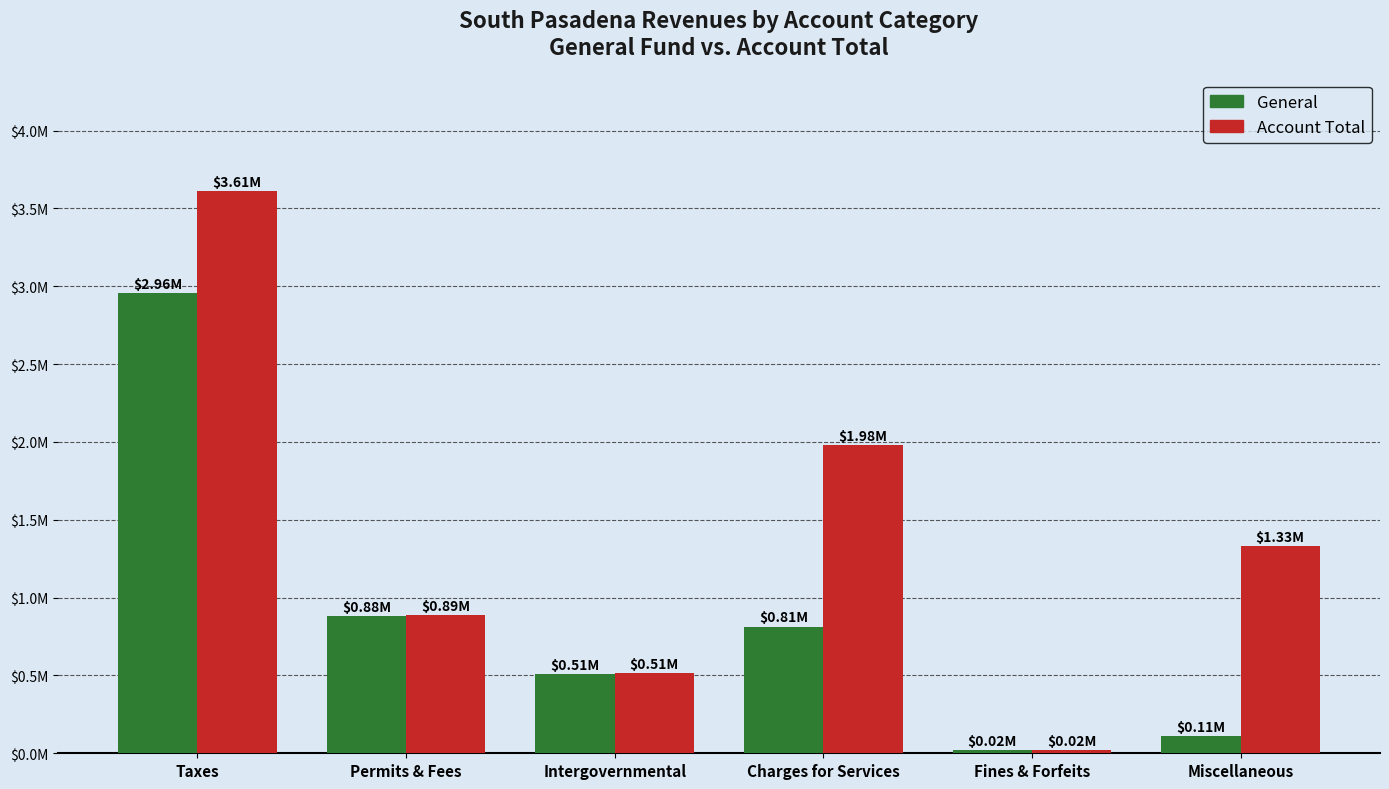

What are all the series names shown in the legend?

General, Account Total